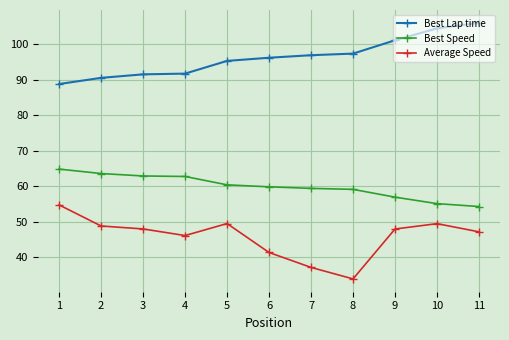

What is the sum of the Best Lap time values at 3 and 4?

183.3